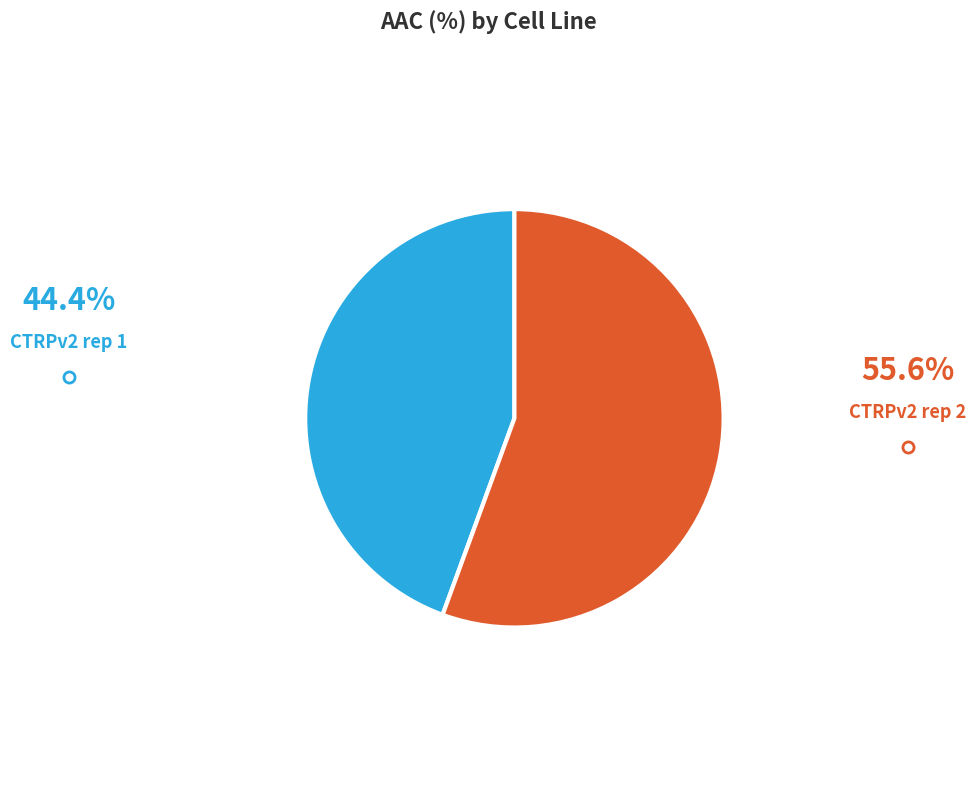

Which slice is the smallest?

CTRPv2 rep 1